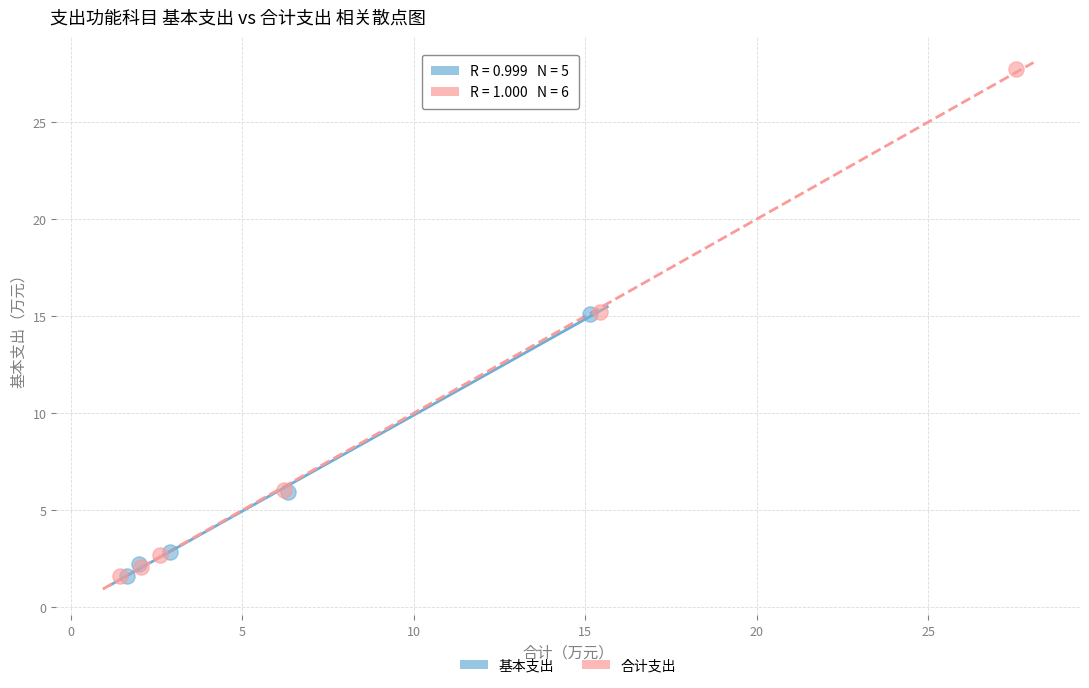

Which series reaches the maximum Y coordinate?

合计支出